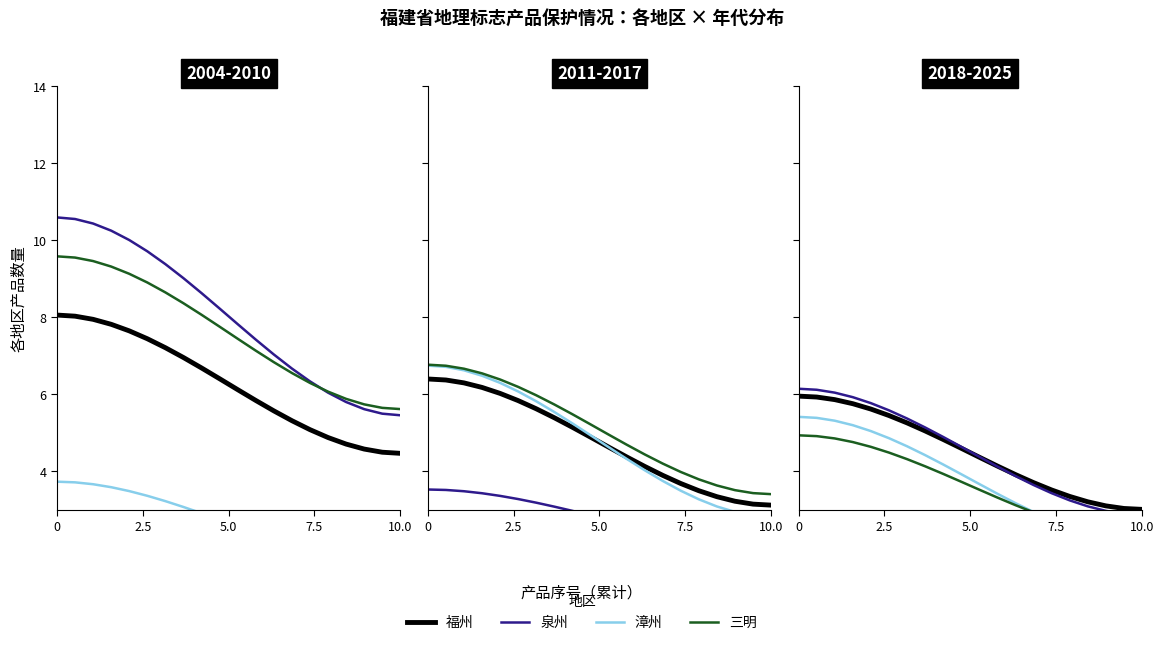

What are all the series names shown in the legend?

福州, 泉州, 漳州, 三明